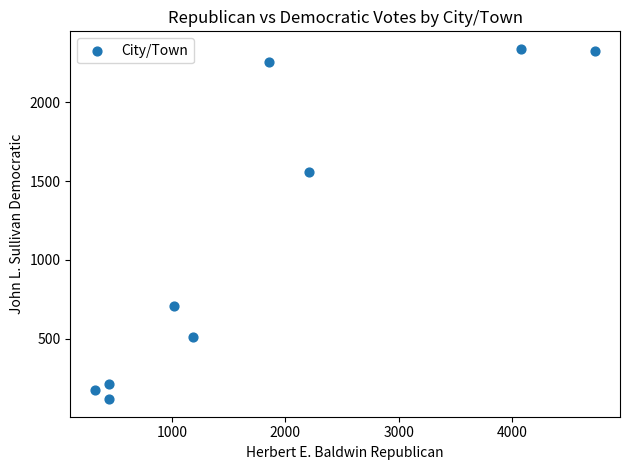

What Y value in the scatter plot is closest to 1227?

1561